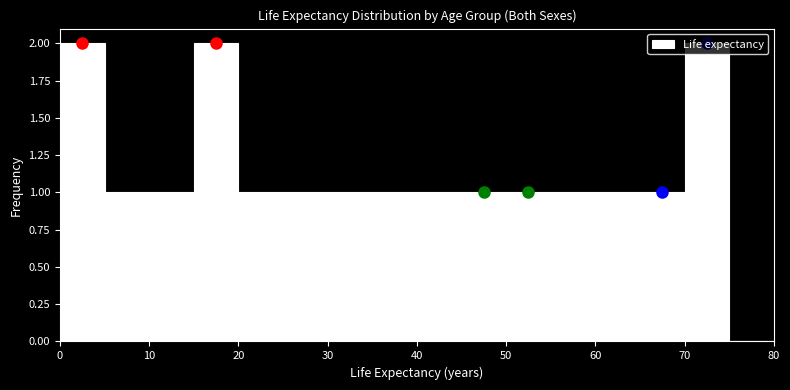

Reading left to right, list every bar in this chart as the range it spans on the x-axis followed by its height. The values are not printed on the chart, so give them approximately, as read against the axis.

0 to 5: 2
5 to 10: 1
10 to 15: 1
15 to 20: 2
20 to 25: 1
25 to 30: 1
30 to 35: 1
35 to 40: 1
40 to 45: 1
45 to 50: 1
50 to 55: 1
55 to 60: 1
60 to 65: 1
65 to 70: 1
70 to 75: 2
75 to 80: 0